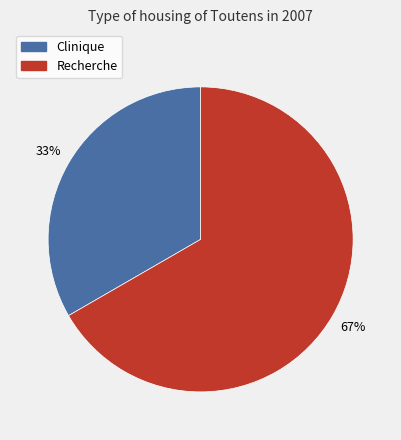

Approximately how many times larger is the value at Recherche compared to Clinique?

2.0